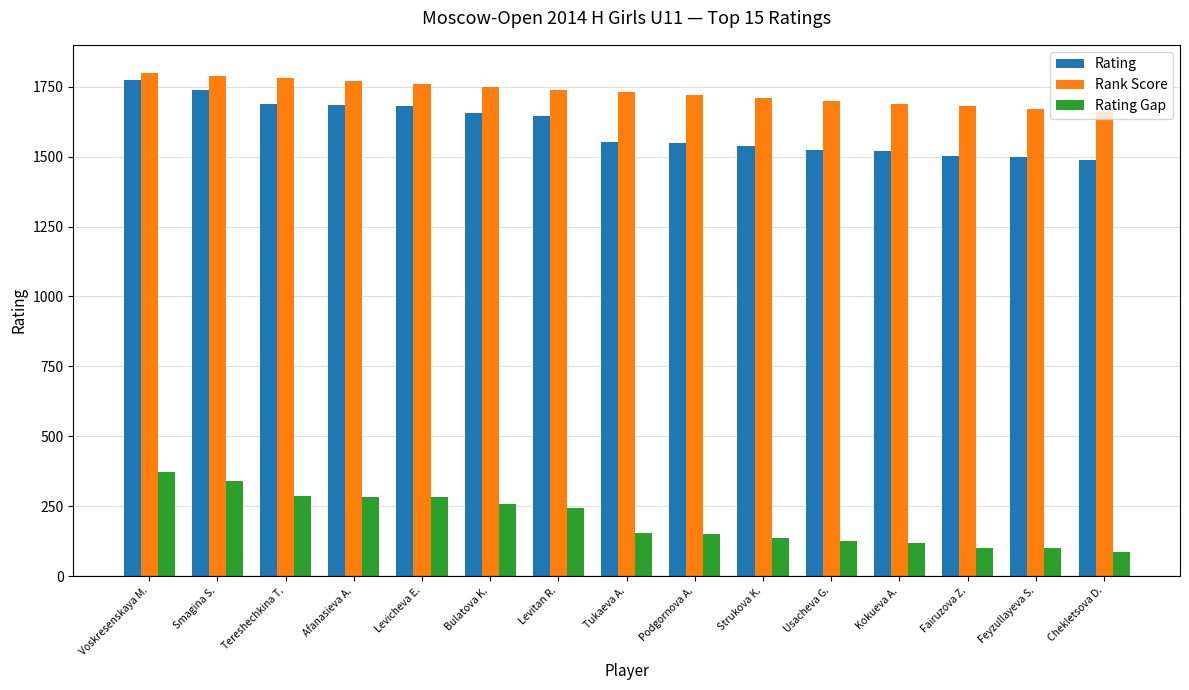

What are all the series names shown in the legend?

Rating, Rank Score, Rating Gap